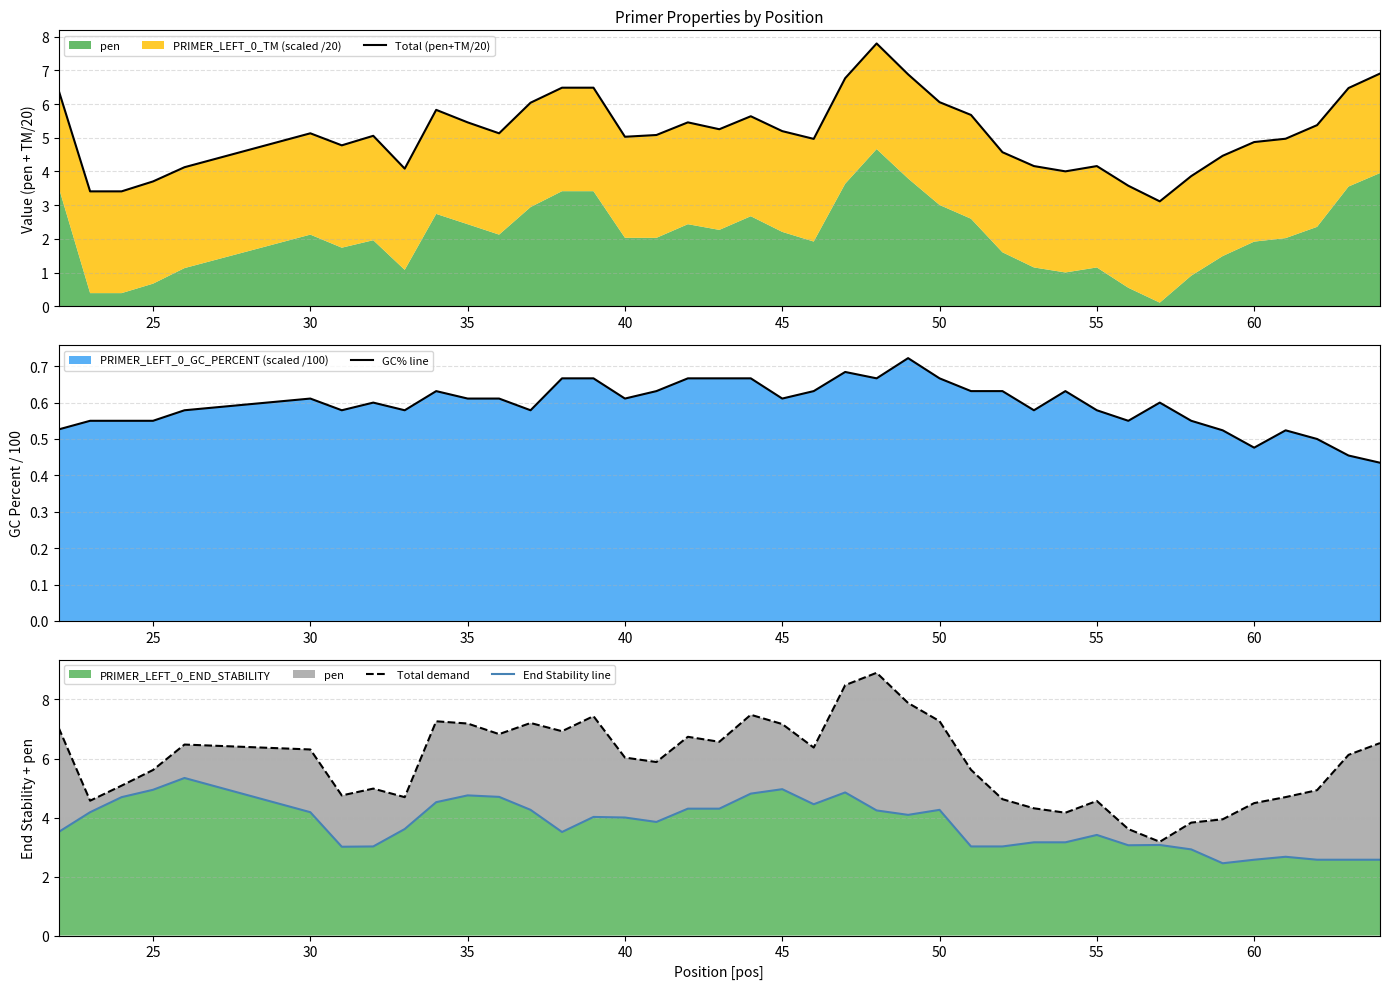

The PRIMER_LEFT_0_END_STABILITY series shows 2.6 at 60. True or false?

True